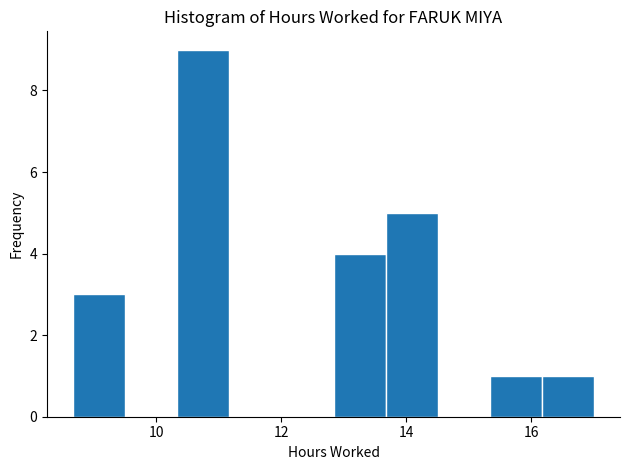

Reading left to right, transcribe this chart: for each bar, give the range it covers on the x-axis and its height. Neither the bar edges nor the heights are printed on the chart, so give them approximately, as read against the axes.

8.6 to 9.6: 3
9.6 to 10.4: 0
10.4 to 11.2: 9
11.2 to 12.0: 0
12.0 to 12.8: 0
12.8 to 13.6: 4
13.6 to 14.6: 5
14.6 to 15.4: 0
15.4 to 16.2: 1
16.2 to 17.0: 1